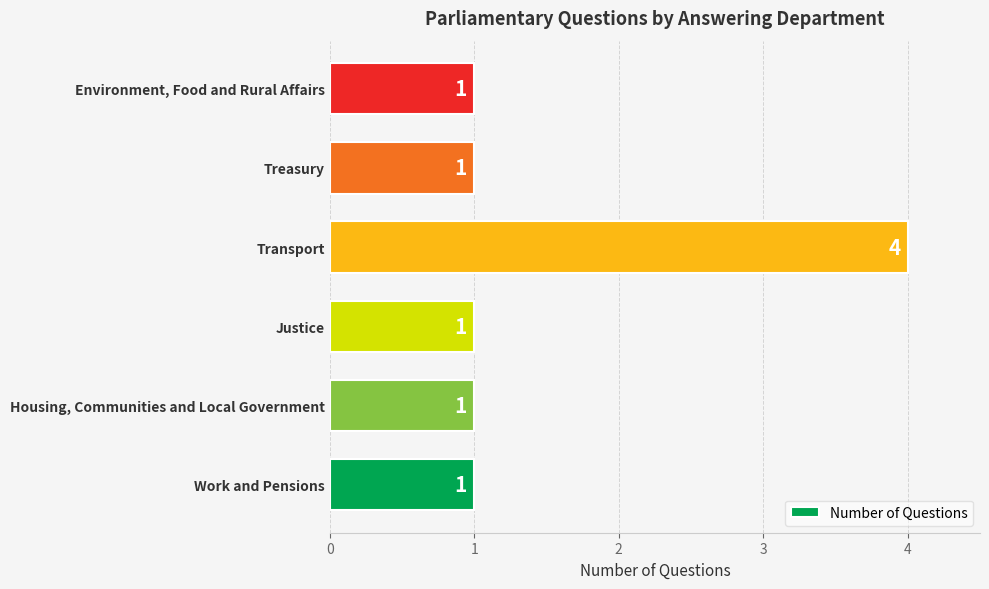

Reading top to bottom, list all the values displayed in this chart.

Environment, Food and Rural Affairs=1	Treasury=1	Transport=4	Justice=1	Housing, Communities and Local Government=1	Work and Pensions=1